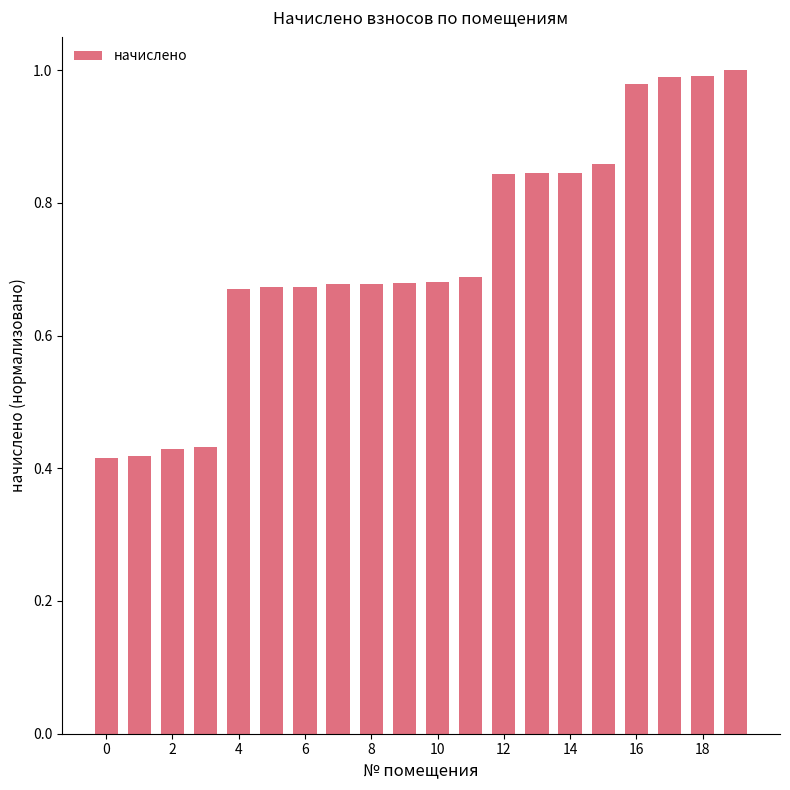

What is the difference between the second highest and minimum values?

0.6